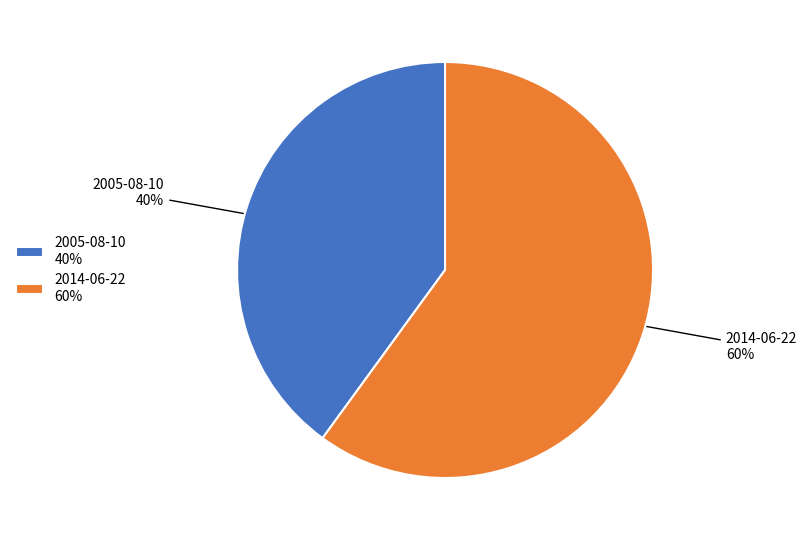

Approximately how many times larger is the value at 2014-06-22 compared to 2005-08-10?

1.5